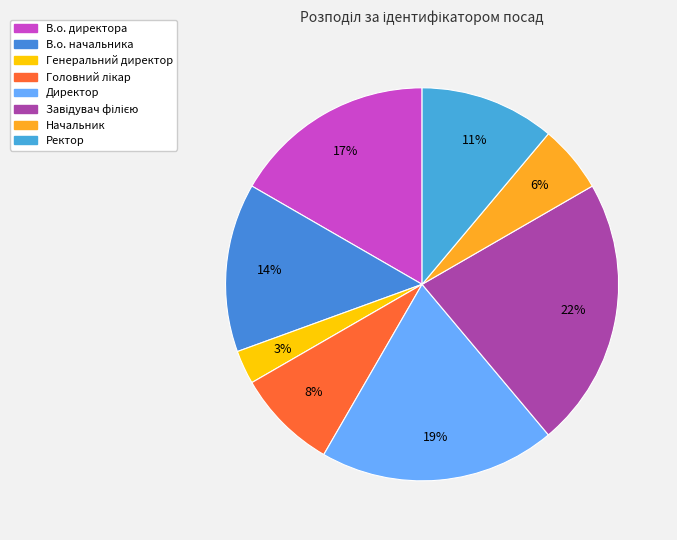

Count the number of slices in the pie.

8